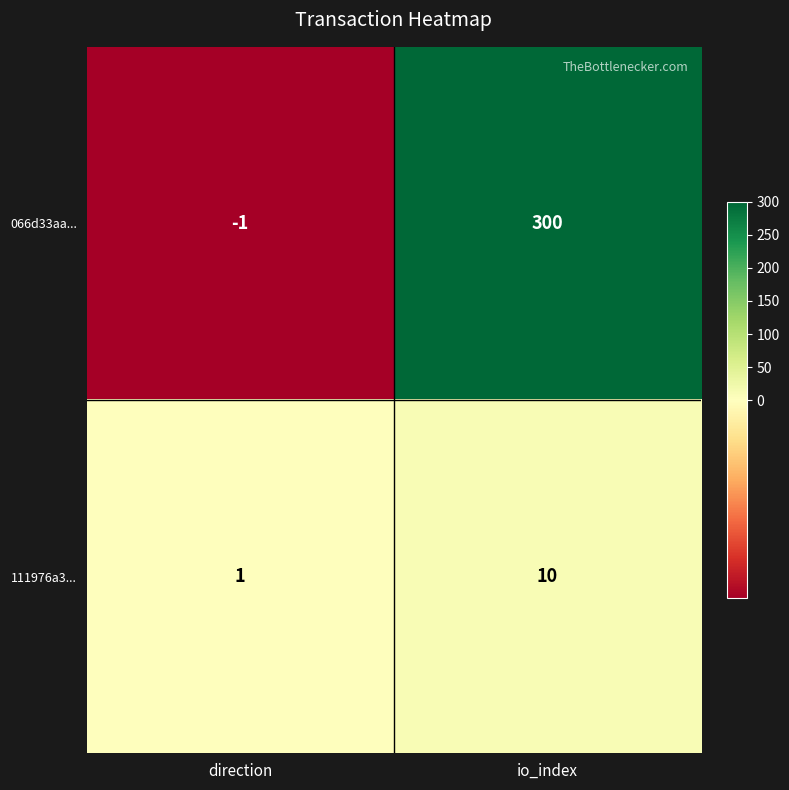

List the series in order of their peak value, highest first.

066d33aa..., 111976a3...